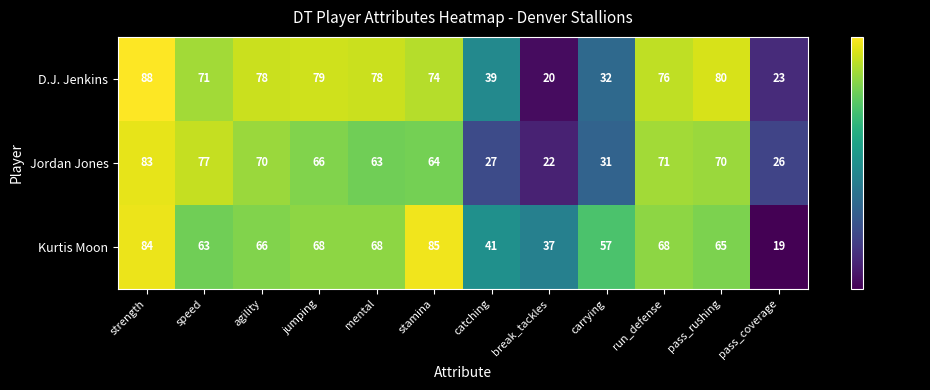

What value does the D.J. Jenkins series have at run_defense?

76